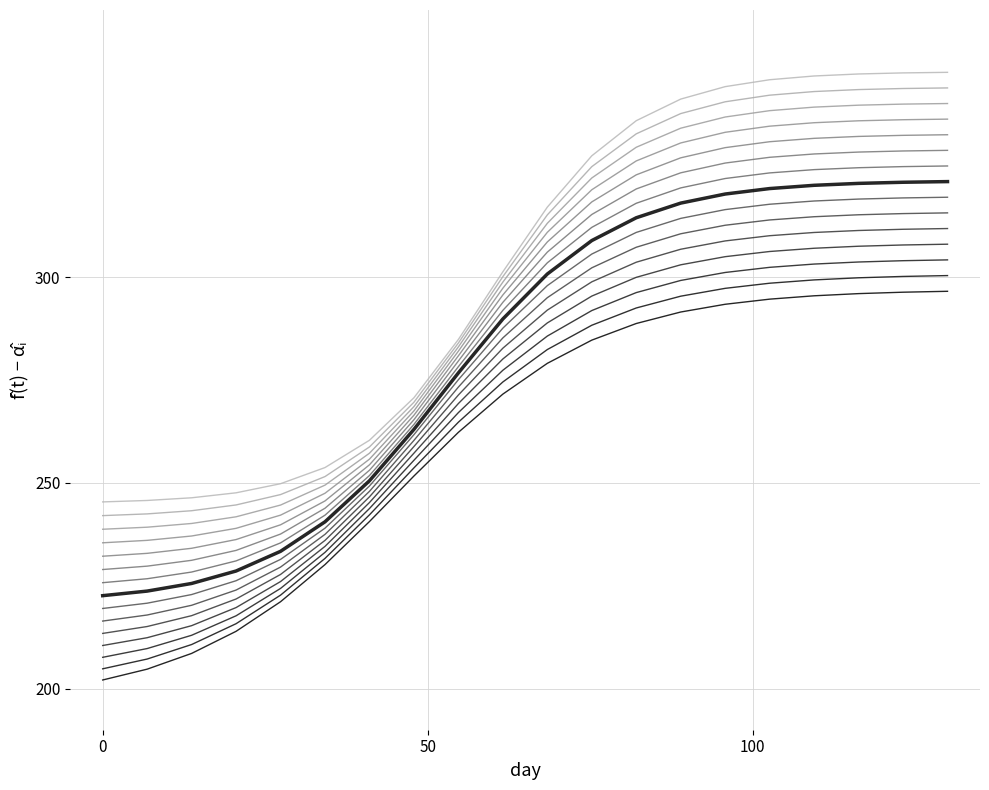

Which series has the largest range (max minus min)?

DEC_deg